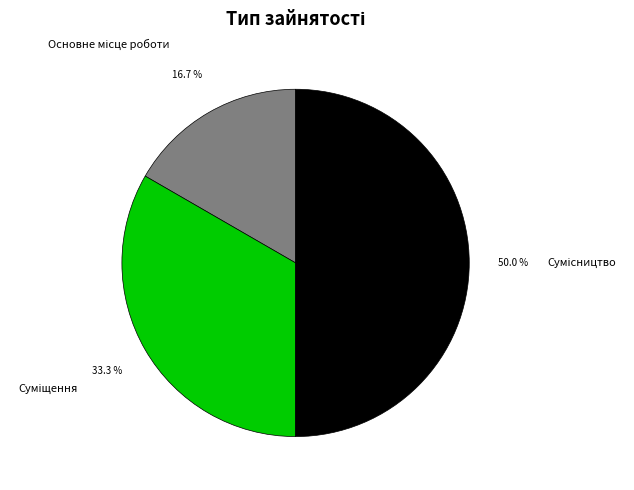

Count the number of slices in the pie.

3